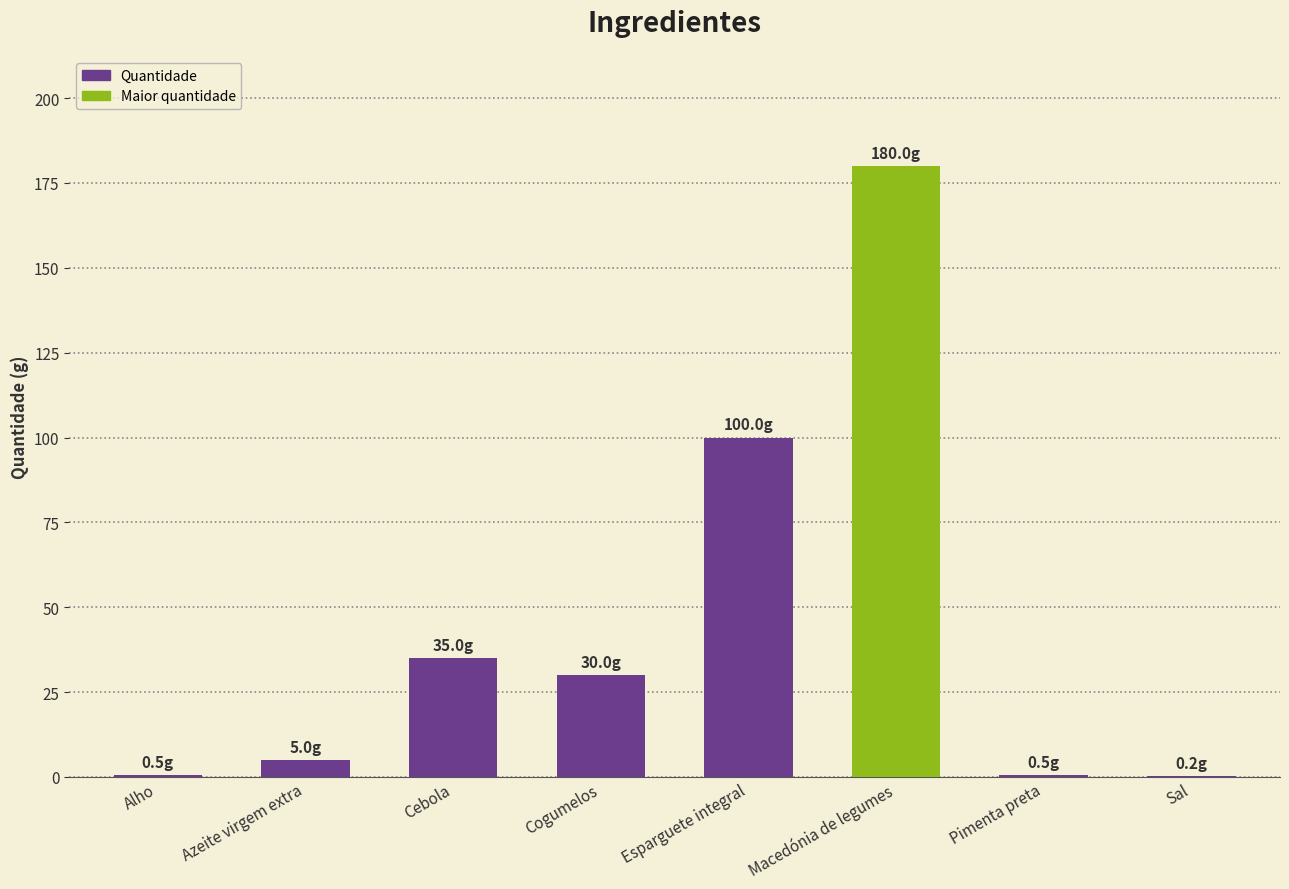

What is the sum of the values at Cogumelos and Macedónia de legumes?

210.0